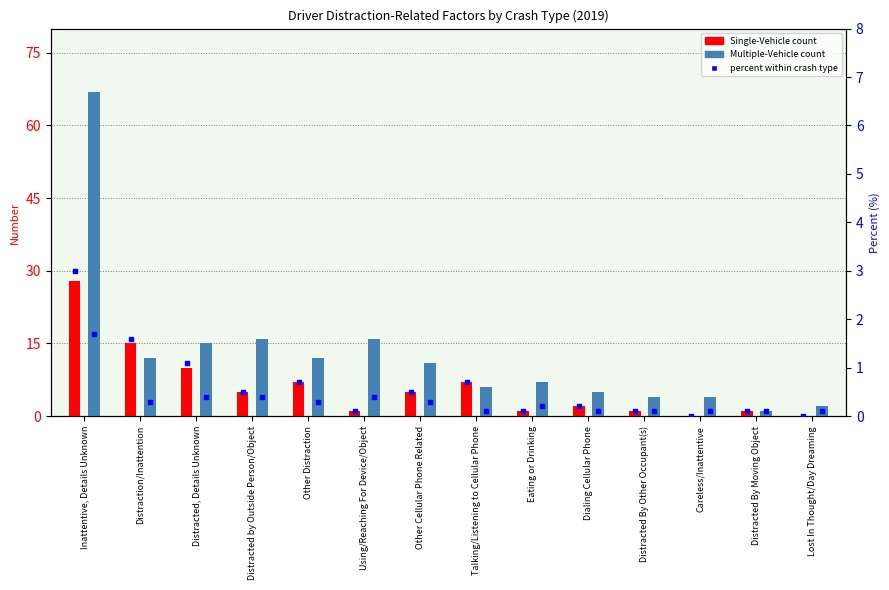

At which category is the sum across all series the highest?

Inattentive, Details Unknown